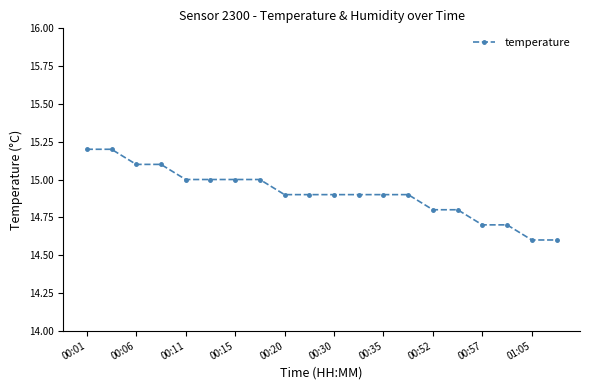

What is the value of the 16th point from the left?

14.8